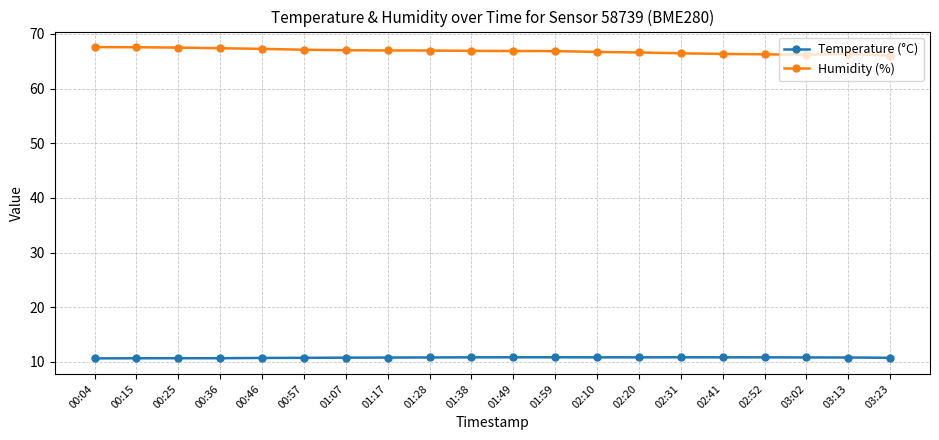

True or false: Temperature (°C) has a value of 10.7 at 00:04.

True